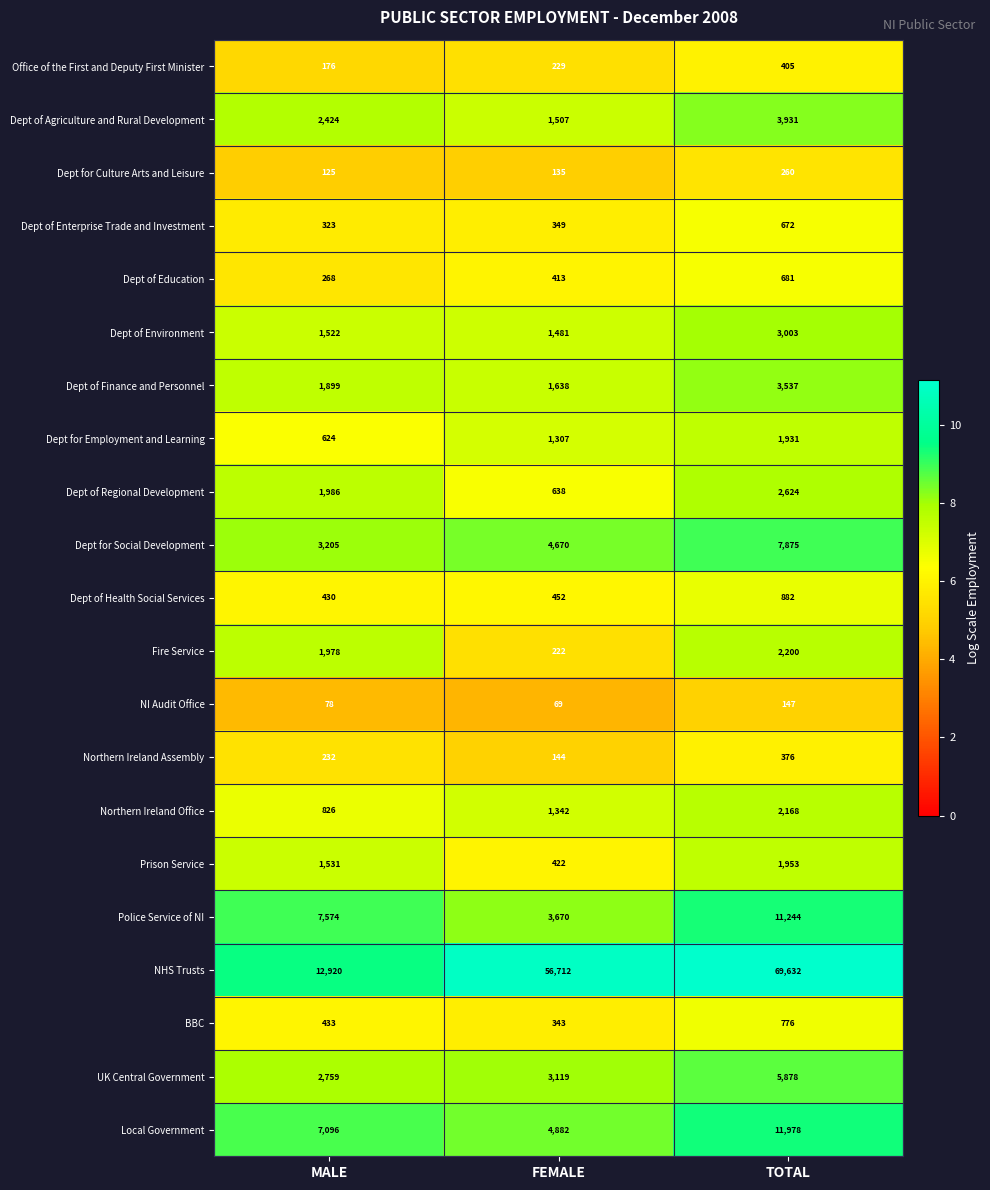

What is the difference between the maximum and minimum values in the NHS Trusts series?

56712